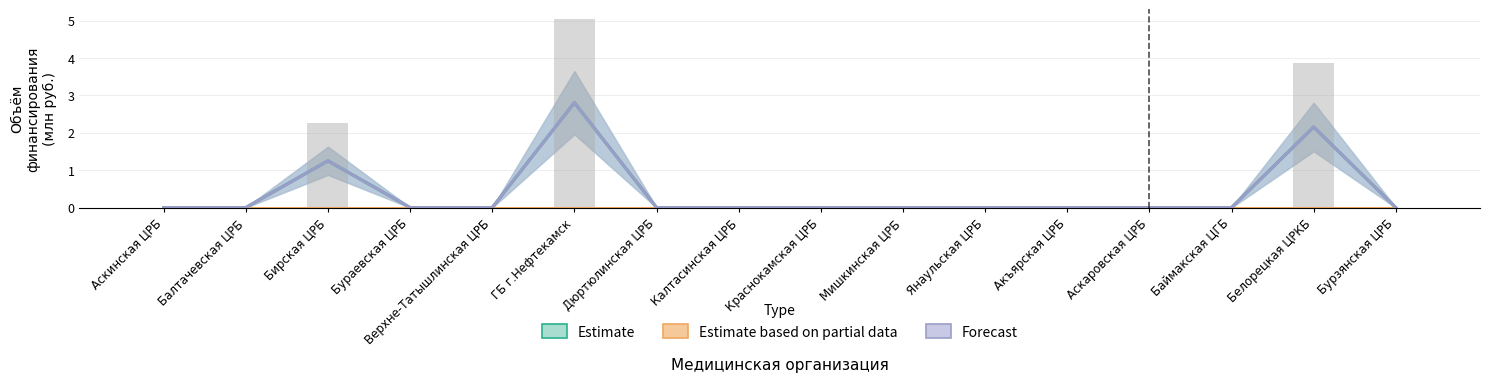

Between Янаульская ЦРБ and Мишкинская ЦРБ, which is larger?

Янаульская ЦРБ